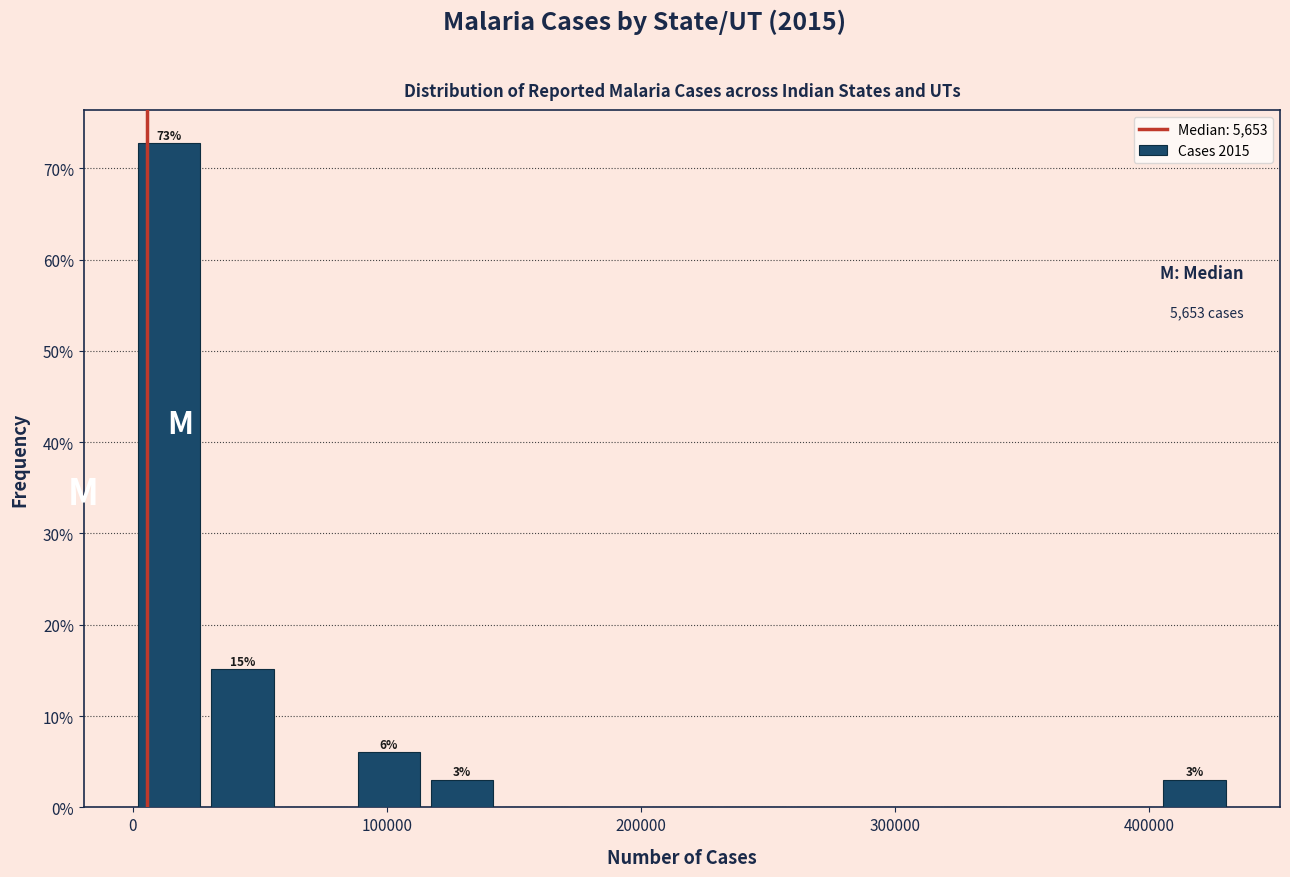

Read against the x-axis, roughly where is the centre of the tallest bar?

10000